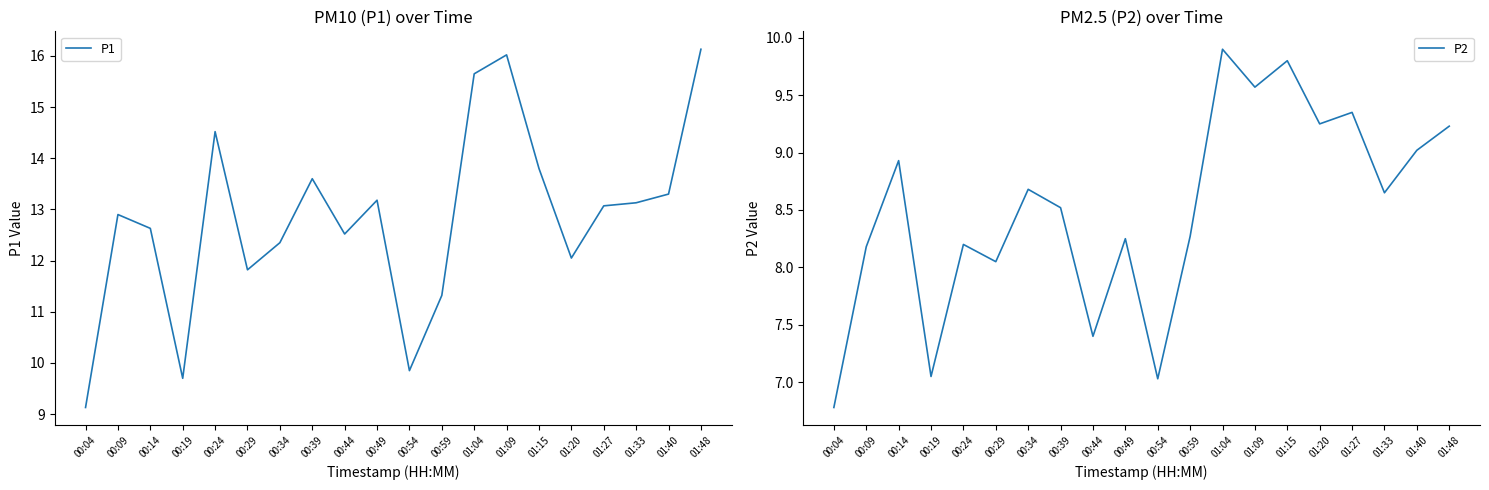

Does the chart have visible grid lines?

No